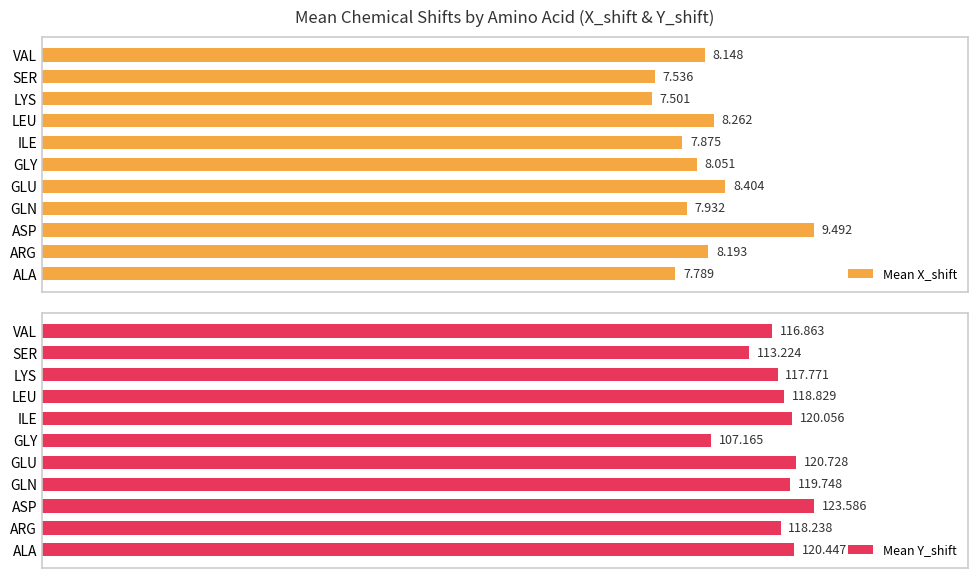

List the labels in order of Mean X_shift value, largest first.

ASP, GLU, LEU, ARG, VAL, GLY, GLN, ILE, ALA, SER, LYS